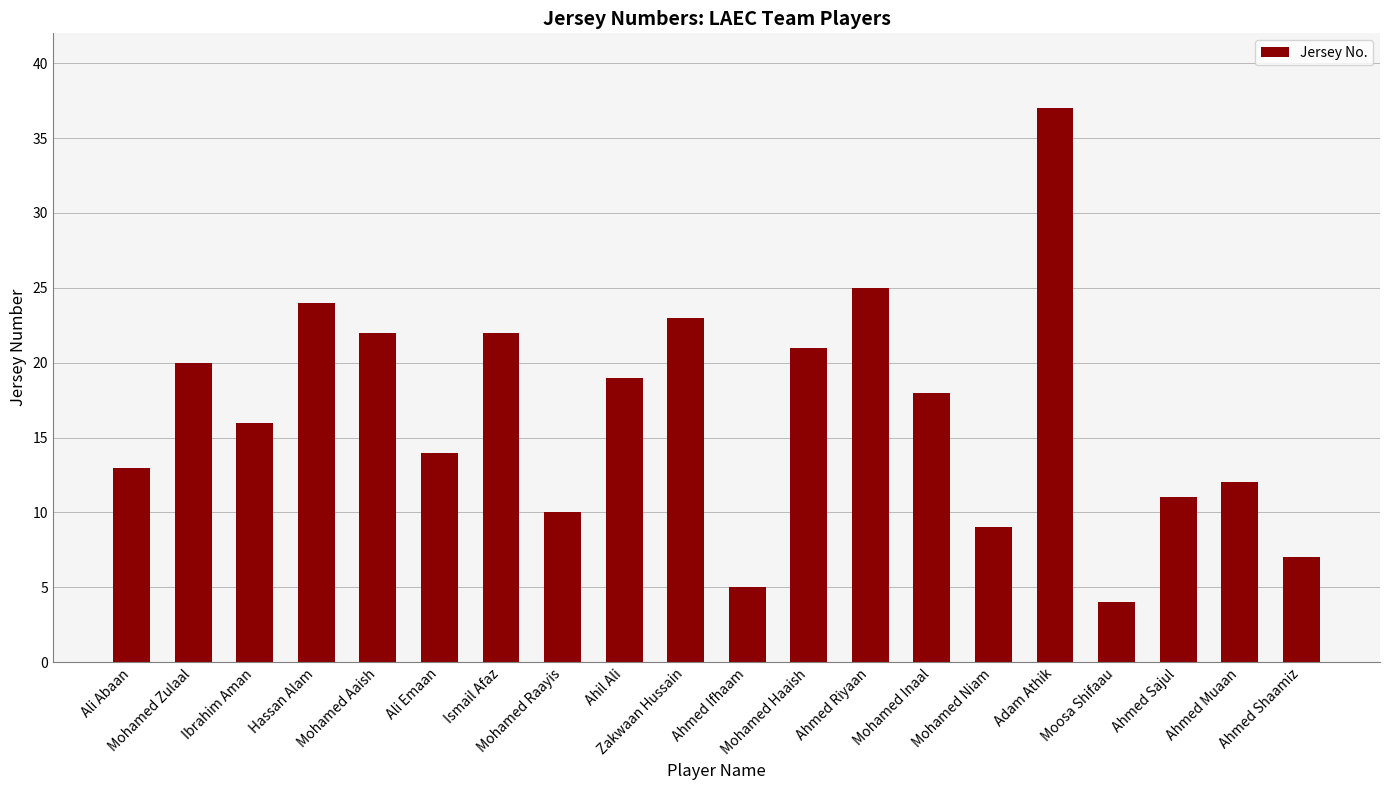

What is the difference between the maximum and minimum values?

33